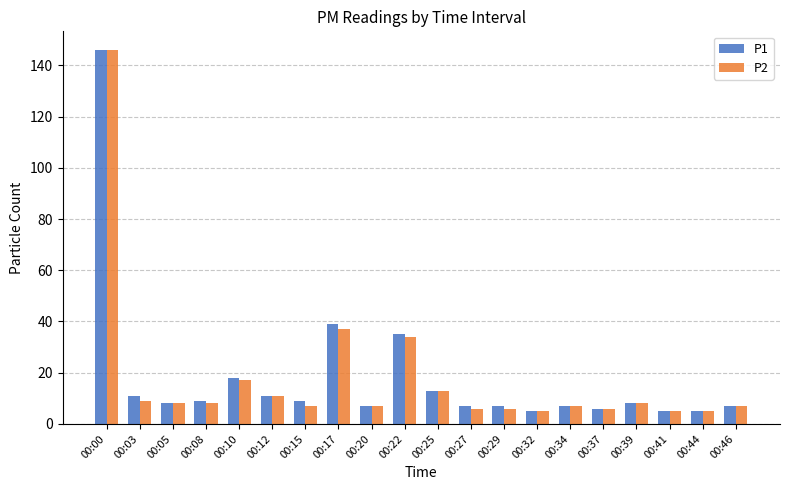

What is the value of the P1 bar at the 5th from the left?

18